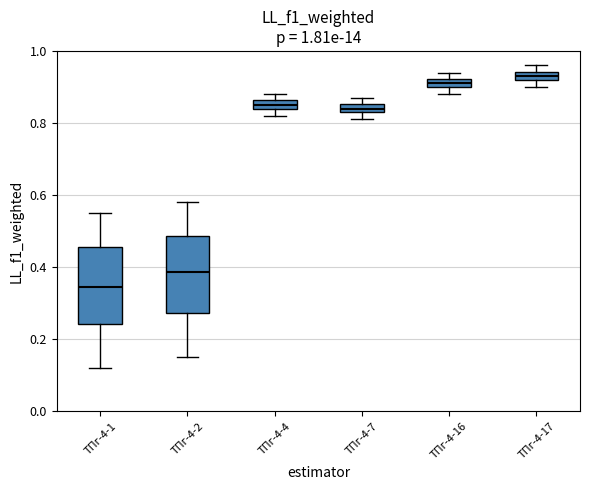

Which box's median line is the lowest?

ТПг-4-1